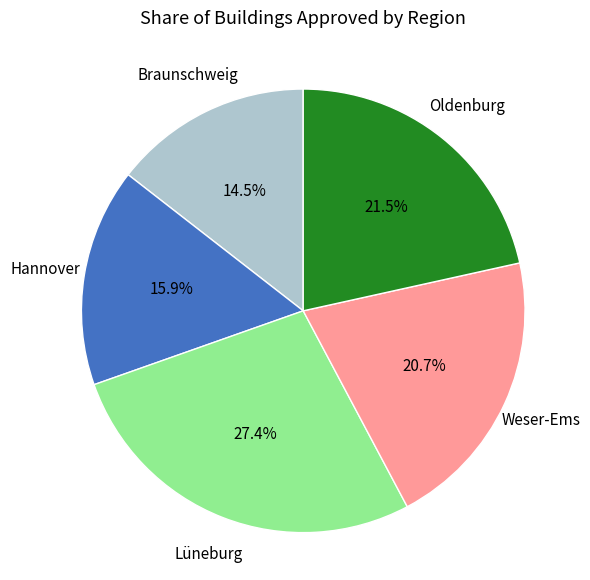

Is there a majority slice in this chart?

No